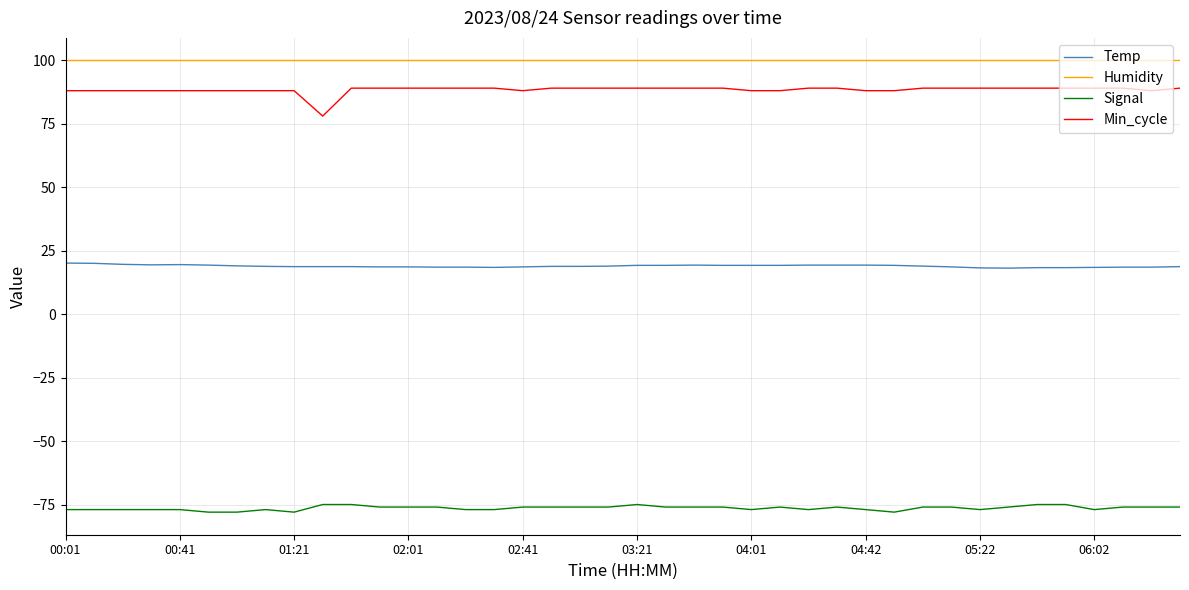

What is the difference between the maximum and minimum values in the Min_cycle series?

11.0